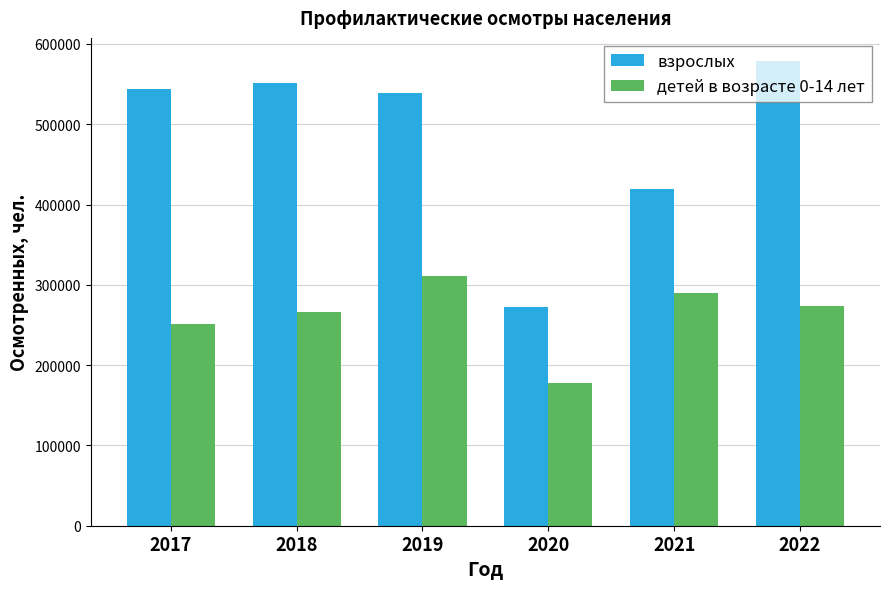

List the series in order of their peak value, lowest first.

детей в возрасте 0-14 лет, взрослых